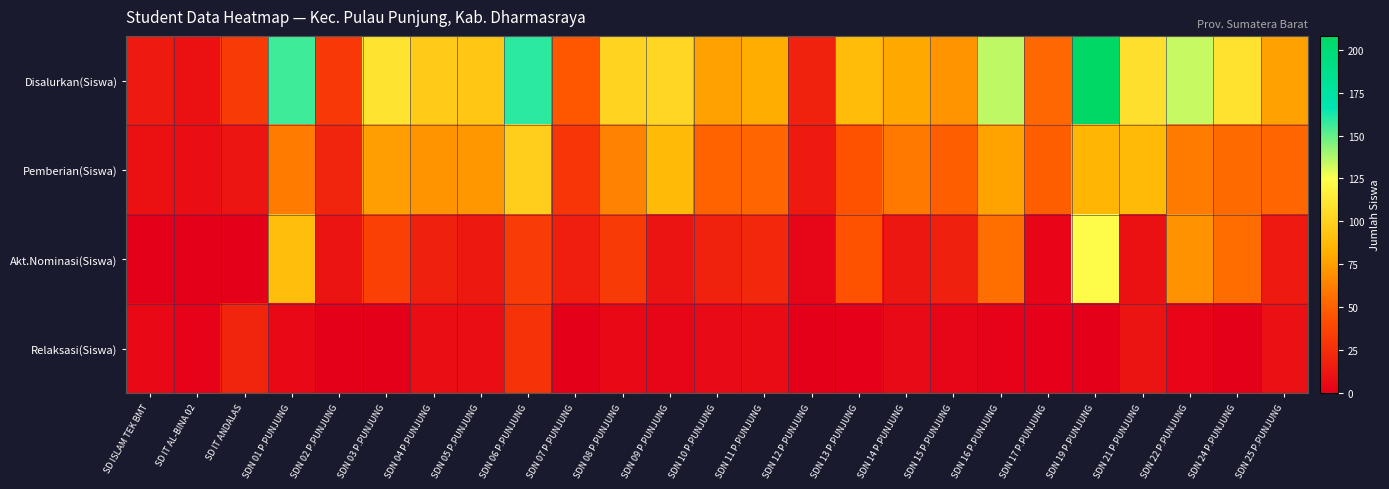

Between SDN 07 P.PUNJUNG and SDN 21 P.PUNJUNG, which series saw the biggest shift?

Disalurkan(Siswa)